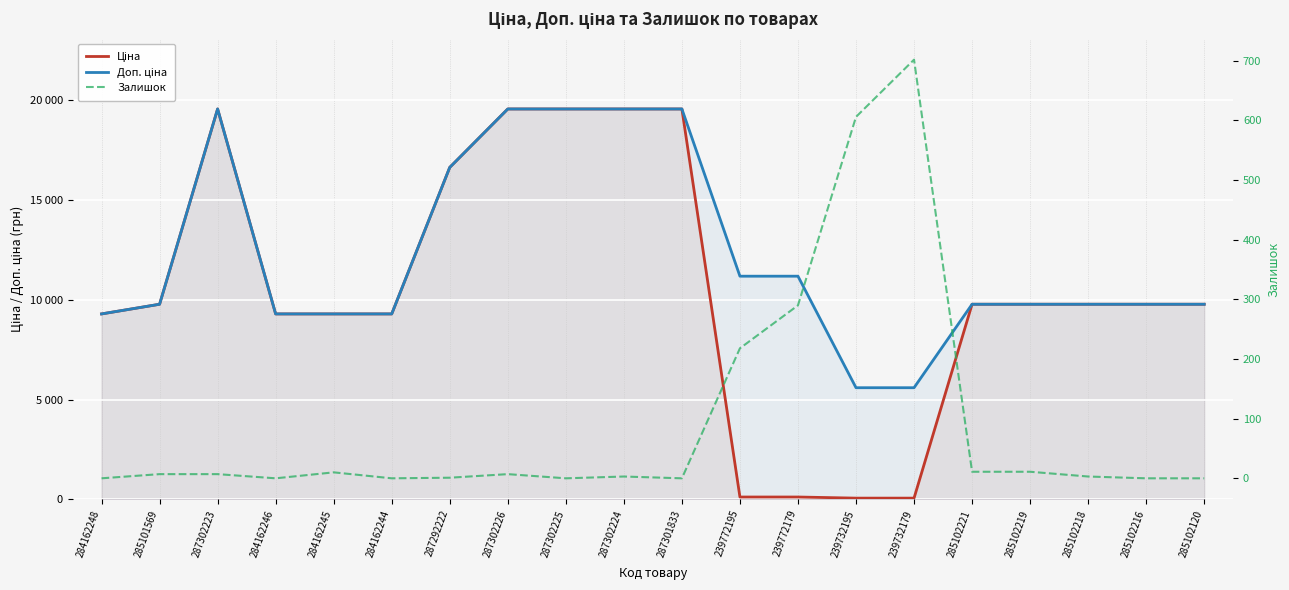

At 239772179, list the series in order from largest to smallest.

Доп. ціна, Залишок, Ціна